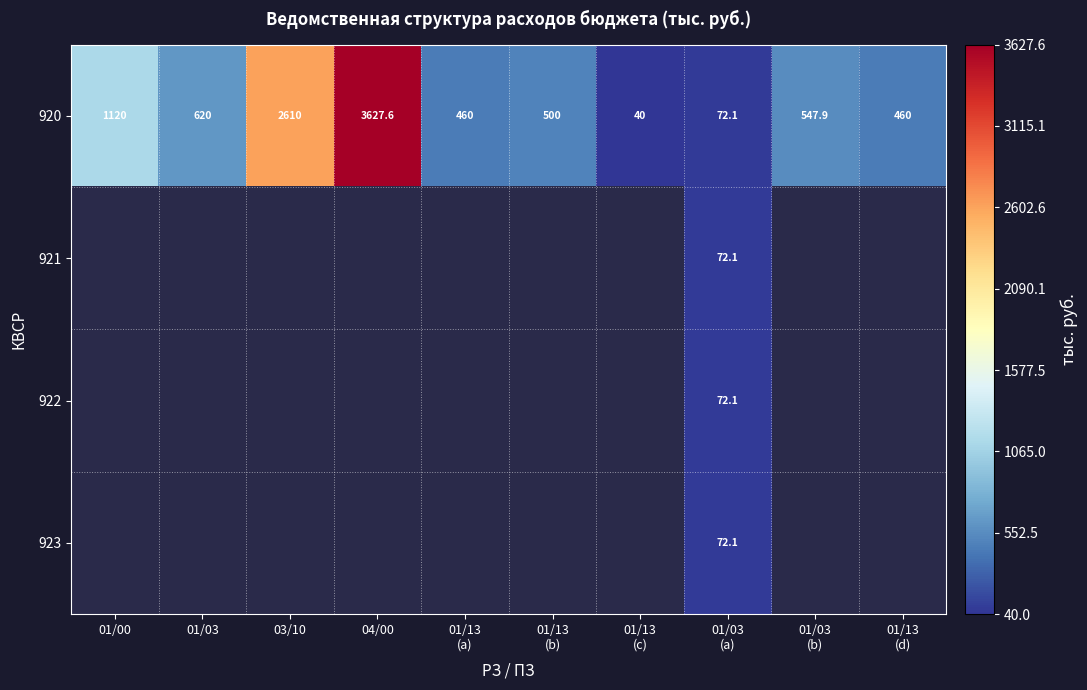

Count the number of categories in the chart.

10